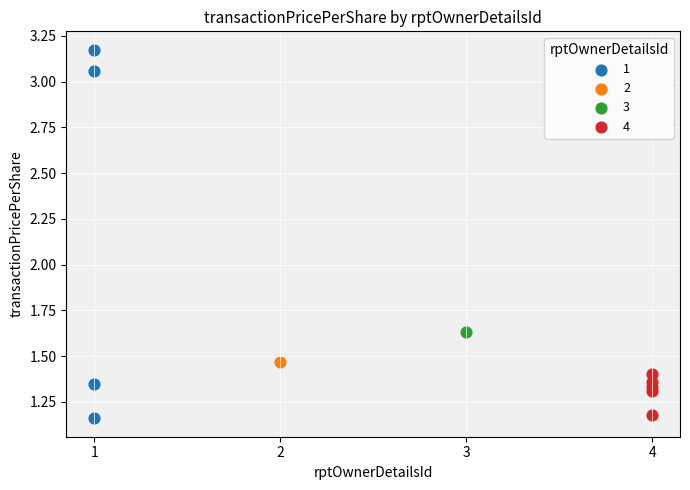

What are all the series names shown in the legend?

1, 2, 3, 4